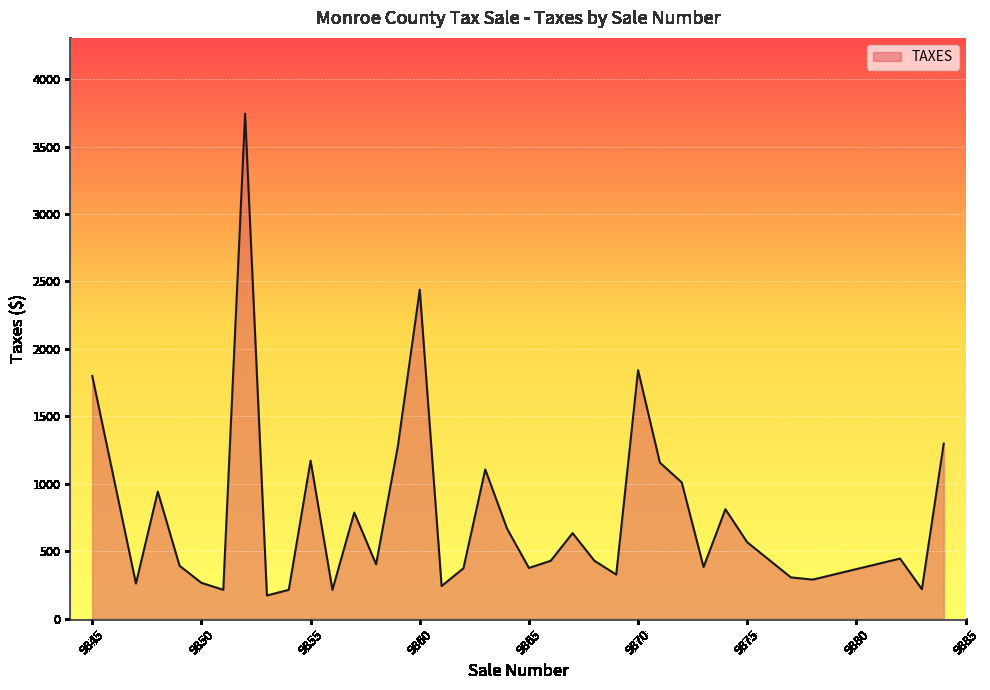

Does the chart have visible grid lines?

Yes